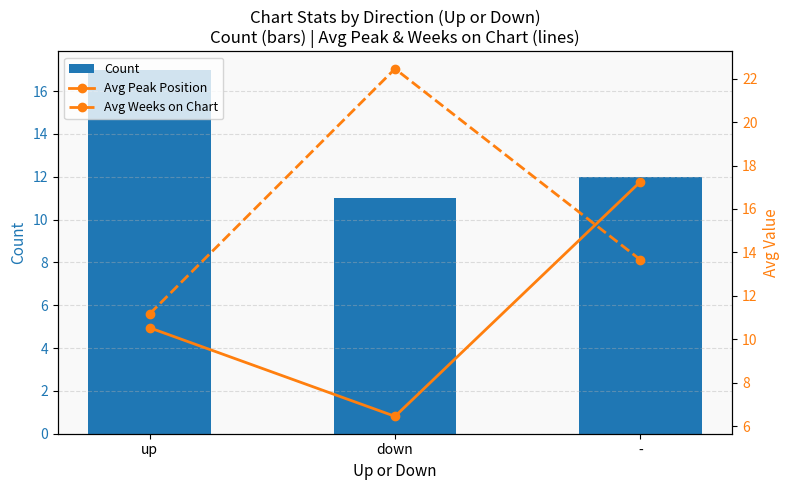

What is the difference between the highest and lowest values at down?

16.0